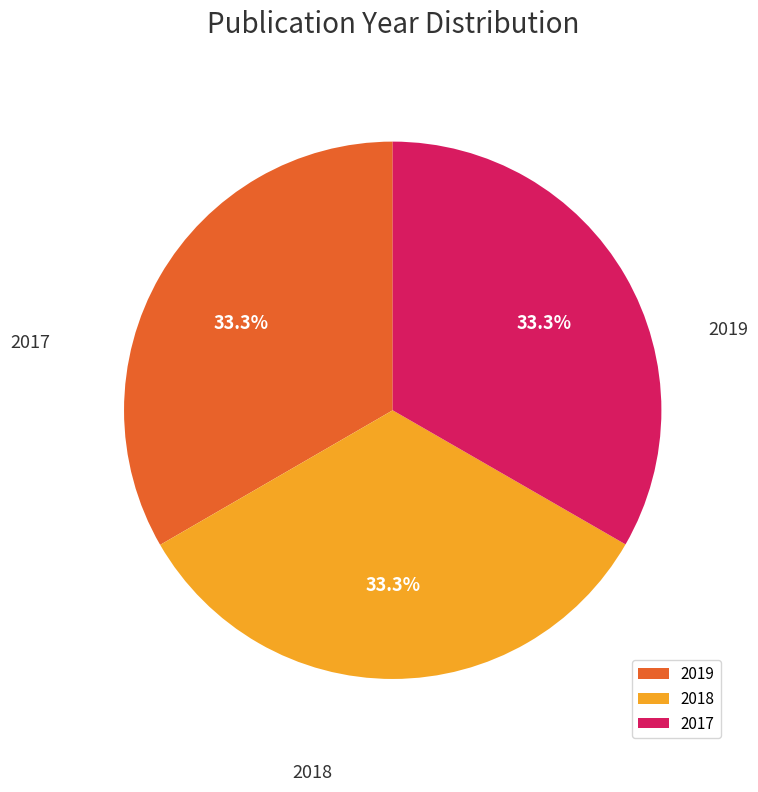

To the nearest percent, what percentage of the pie is 2017?

33%